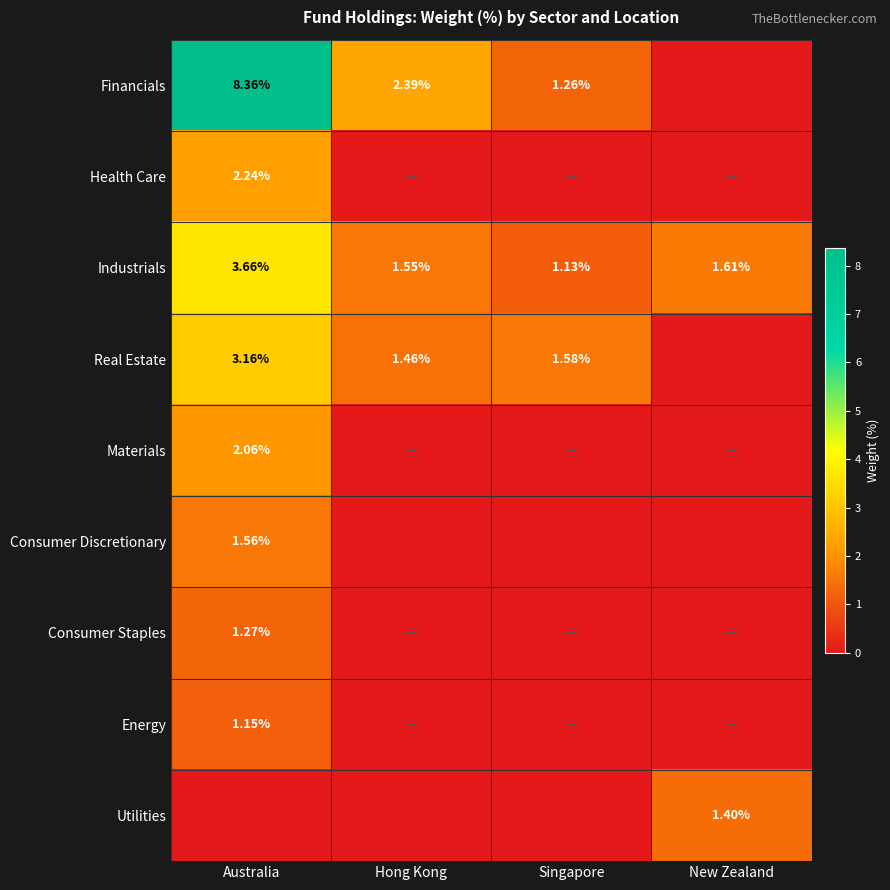

Rank the categories by Industrials value from lowest to highest.

Singapore, Hong Kong, New Zealand, Australia